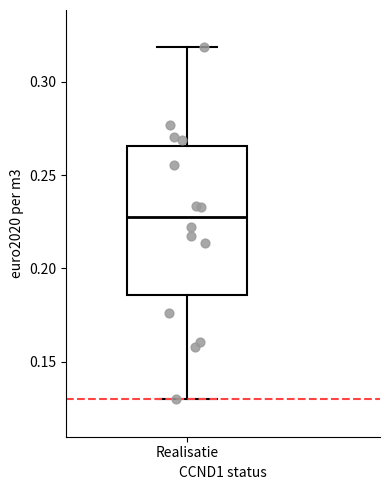

Transcribe this box plot: give where the median line is, the range the box spans, and where the two whiskers end, as read against the y-axis. The values are not printed on the chart, so give them approximately, as read against the axis.

median 0.230, box 0.185 to 0.265, whiskers 0.130 to 0.320